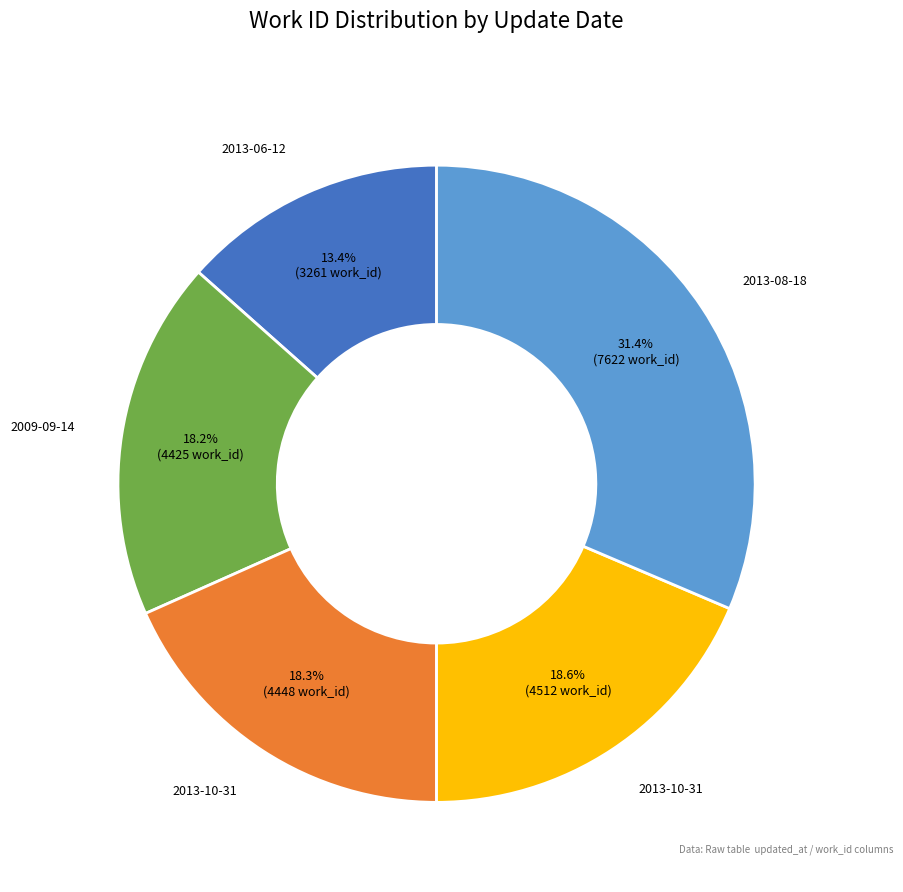

Does any single category account for the majority?

No